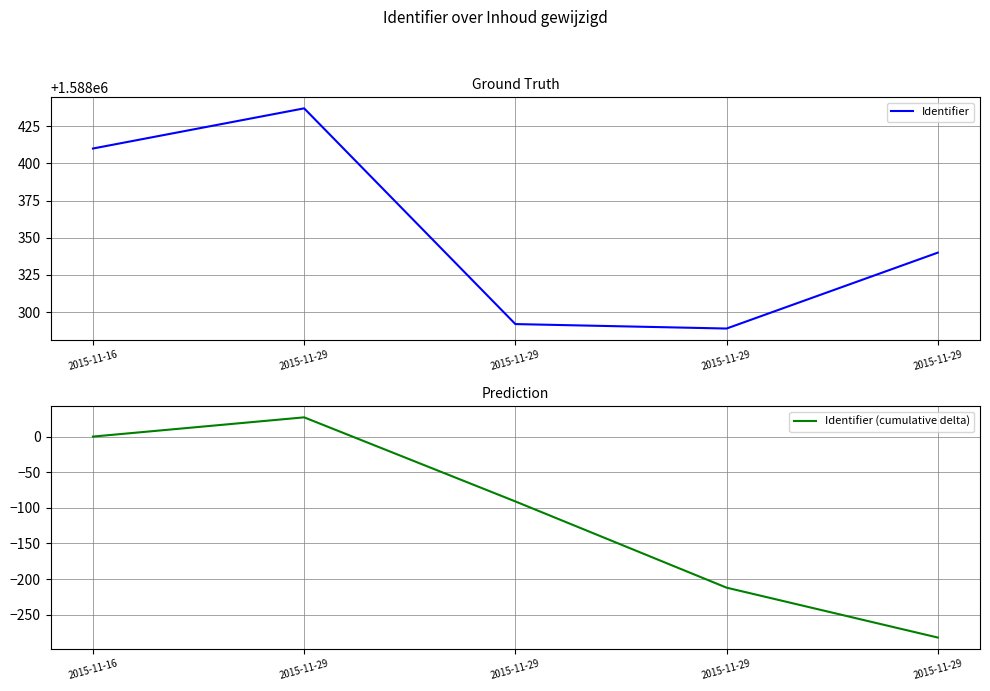

List the series in order of their overall mean, lowest first.

Identifier (cumulative delta), Identifier